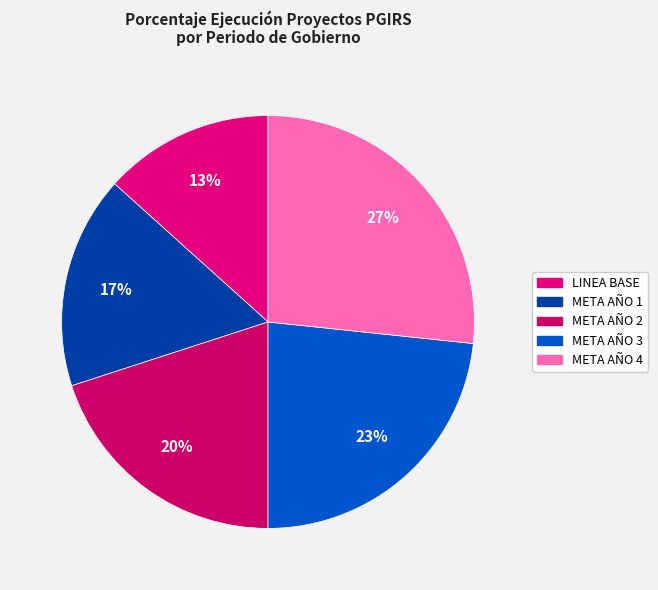

How many segments does this pie chart have?

5